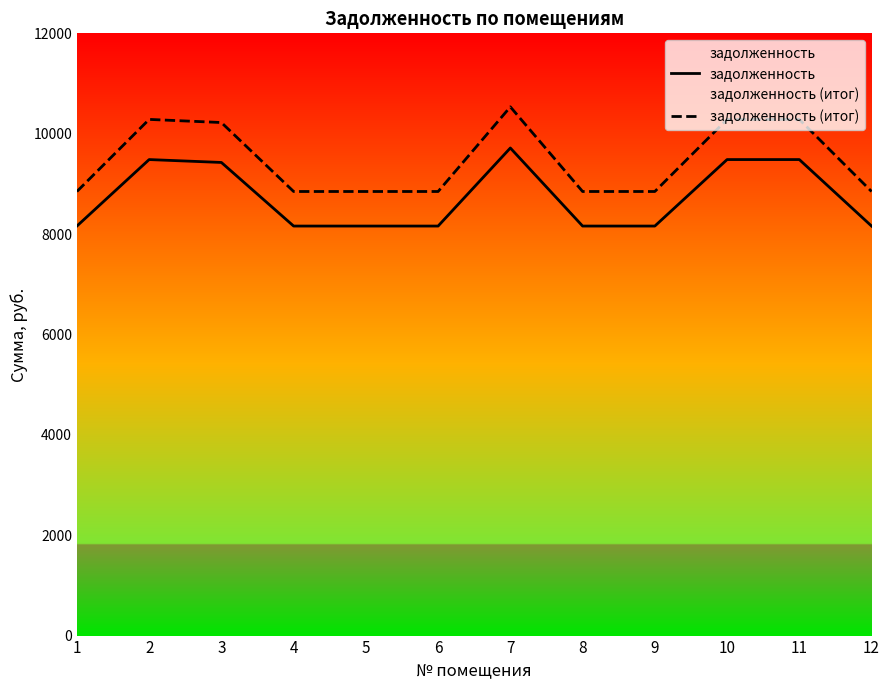

What is the sum of all задолженность (итог) values?

113552.3